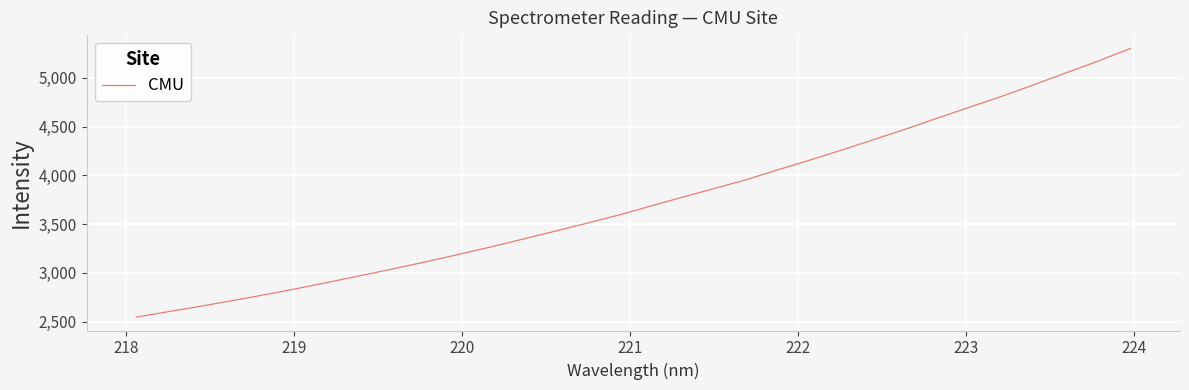

What is the difference between the maximum and minimum values?

2754.4